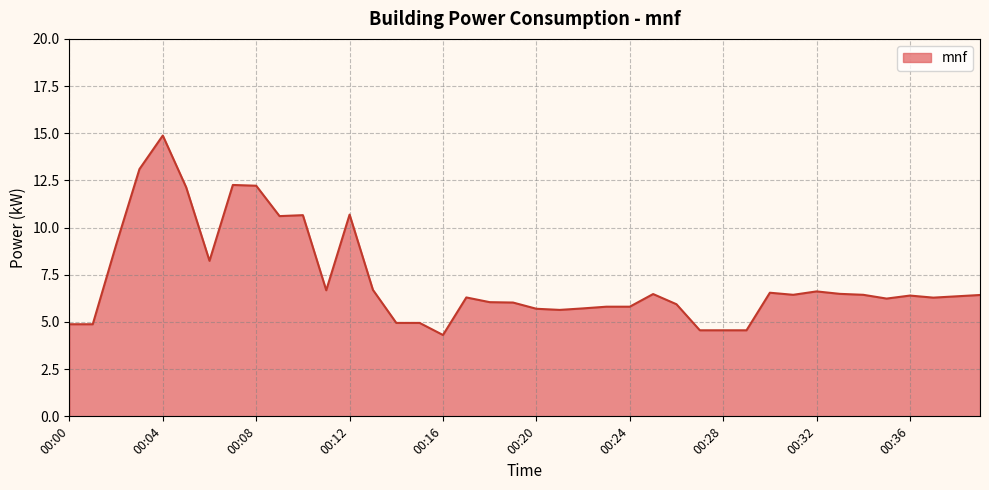

What is the difference between the maximum and minimum values?

10.6